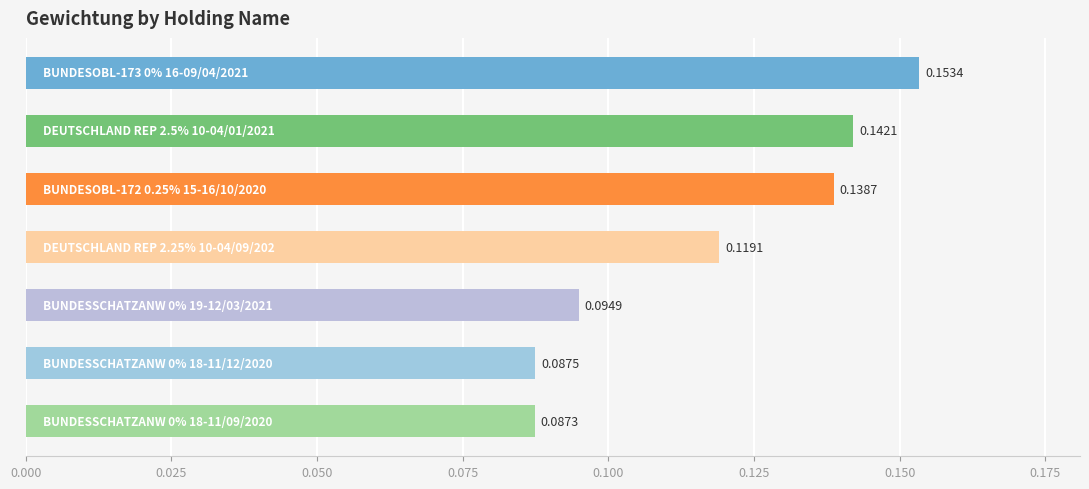

How many categories are shown in the chart?

7